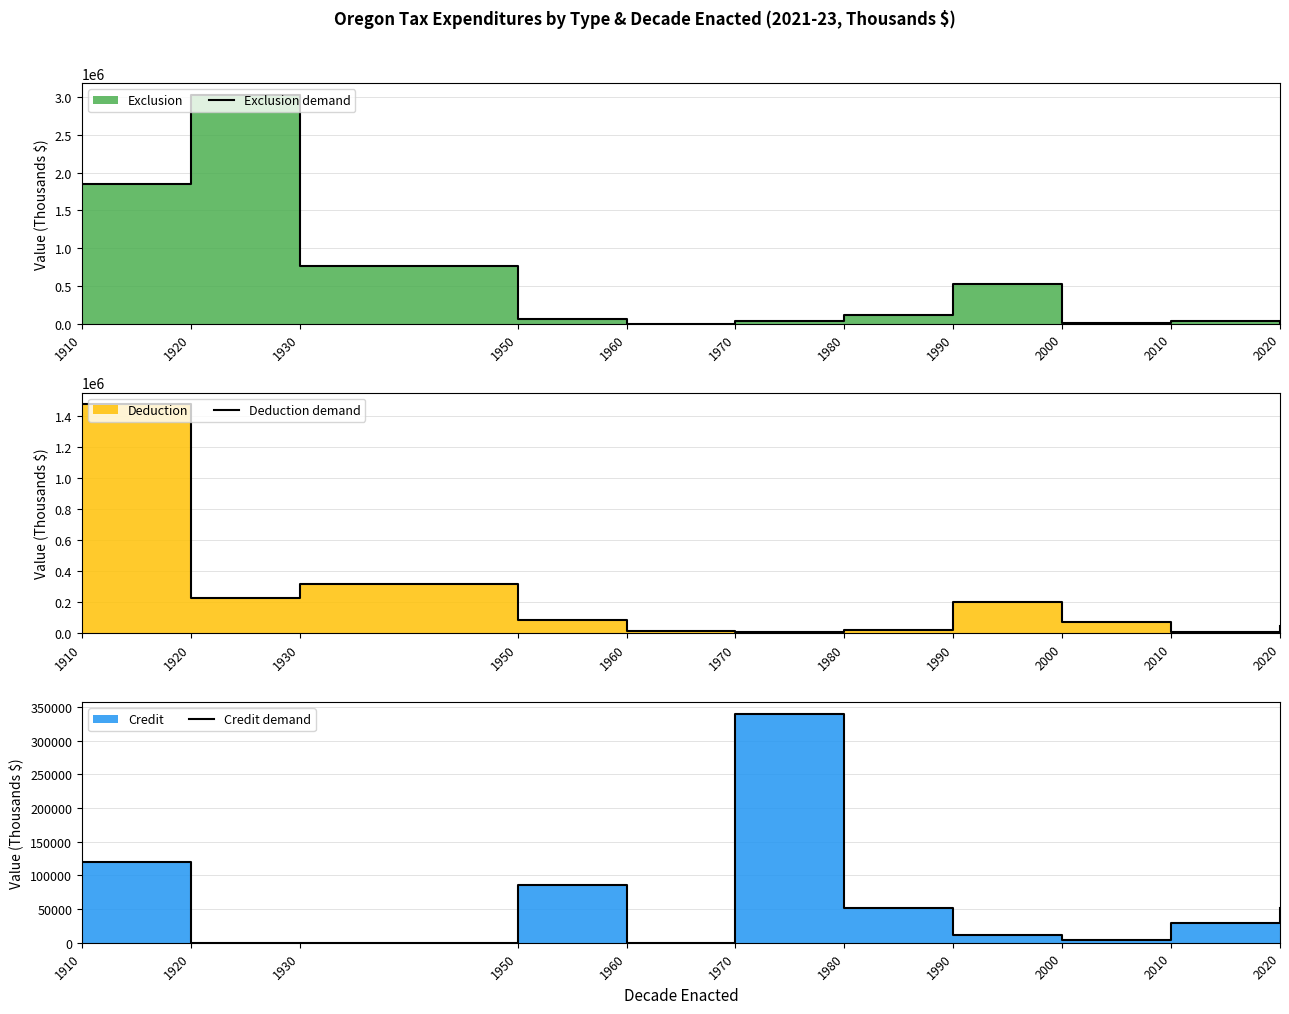

At which label is Exclusion demand closest to 1516000?

1910